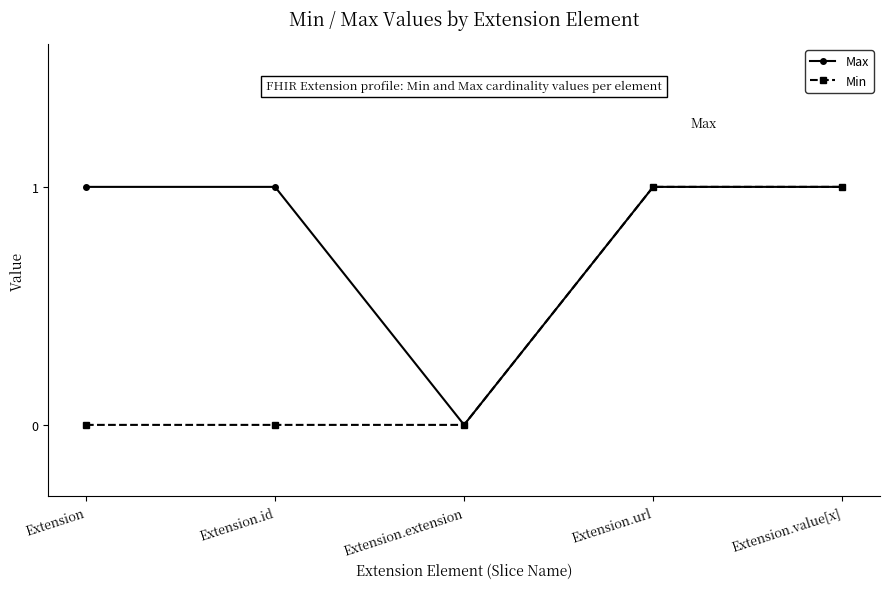

What is the label of the 1st point from the left?

Extension